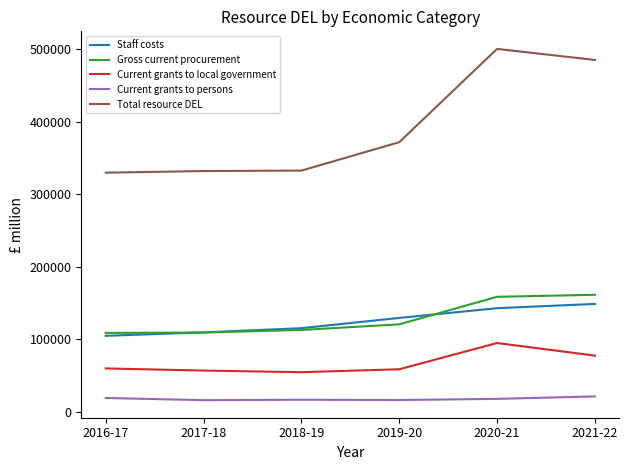

What are all the series names shown in the legend?

Staff costs, Gross current procurement, Current grants to local government, Current grants to persons, Total resource DEL